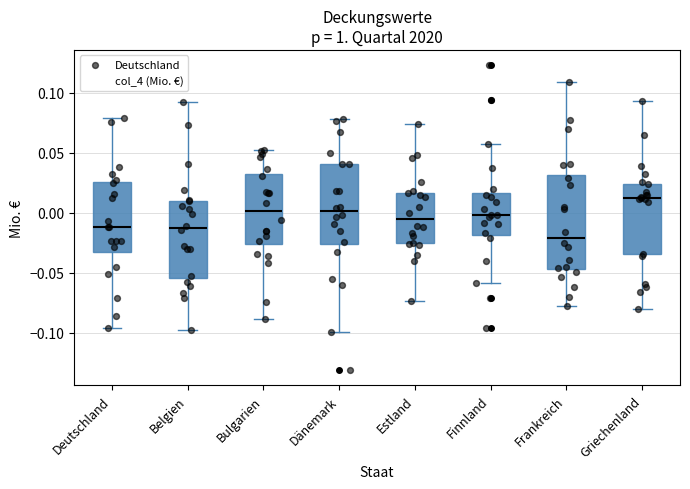

Reading left to right, read every box against the y-axis: the position of its median line, the range the box covers, and the ends of its whiskers. The values are not printed on the chart, so give them approximately, as read against the axis.

Deutschland: median -0.010, box -0.030 to 0.025, whiskers -0.095 to 0.080
Belgien: median -0.015, box -0.055 to 0.010, whiskers -0.100 to 0.095
Bulgarien: median 0.000, box -0.025 to 0.030, whiskers -0.090 to 0.055
Dänemark: median 0.000, box -0.025 to 0.040, whiskers -0.100 to 0.080
Estland: median -0.005, box -0.025 to 0.015, whiskers -0.075 to 0.075
Finnland: median 0.000, box -0.020 to 0.015, whiskers -0.060 to 0.055
Frankreich: median -0.020, box -0.045 to 0.030, whiskers -0.080 to 0.110
Griechenland: median 0.015, box -0.035 to 0.025, whiskers -0.080 to 0.095